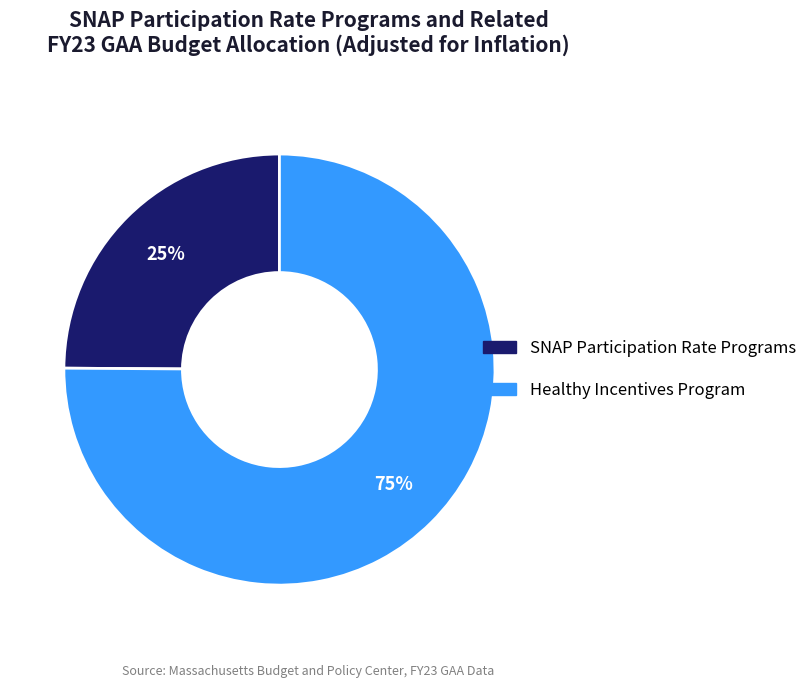

Does SNAP Participation Rate Programs account for over 50% of the chart?

No